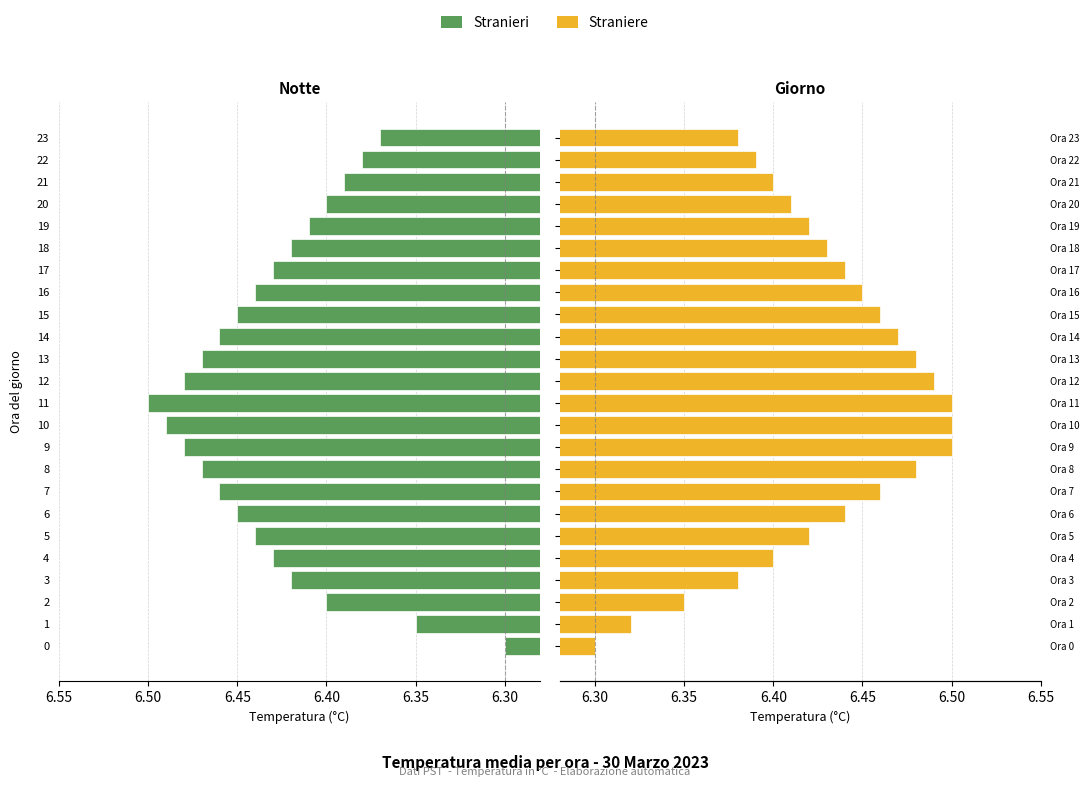

List the series in order of their overall mean, highest first.

Stranieri, Straniere